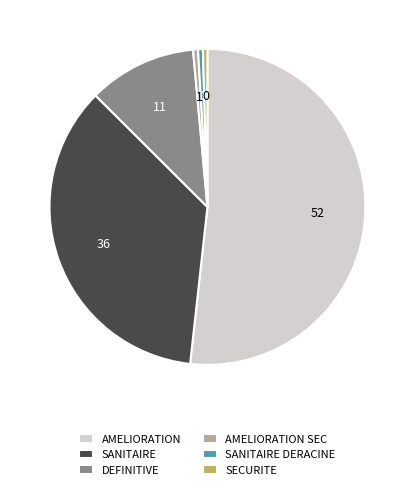

Combined, do SECURITE and AMELIORATION account for over 50%?

Yes